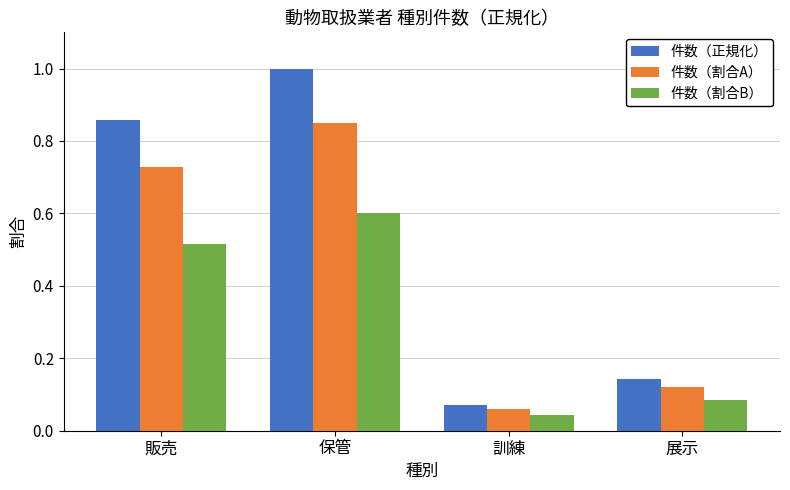

Which category has the lowest value in the 件数（割合A） series?

訓練